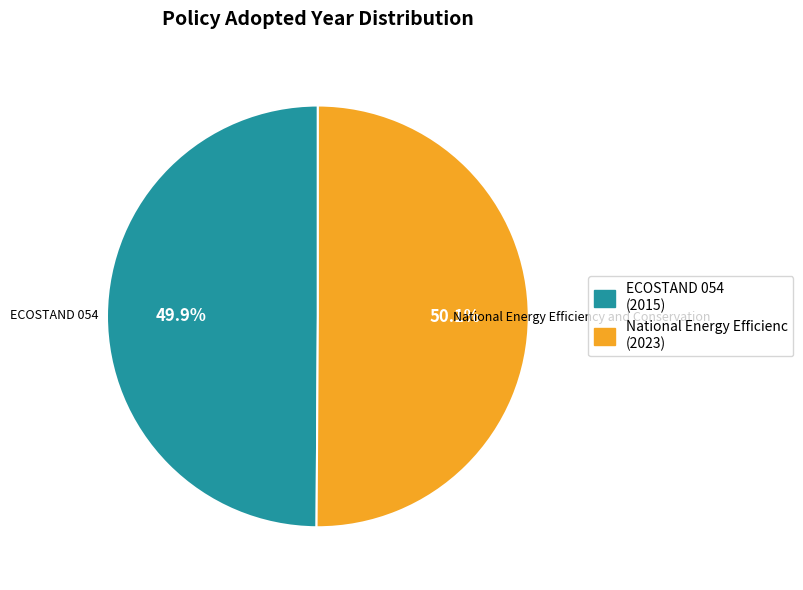

To the nearest percent, what is the average slice percentage?

50%